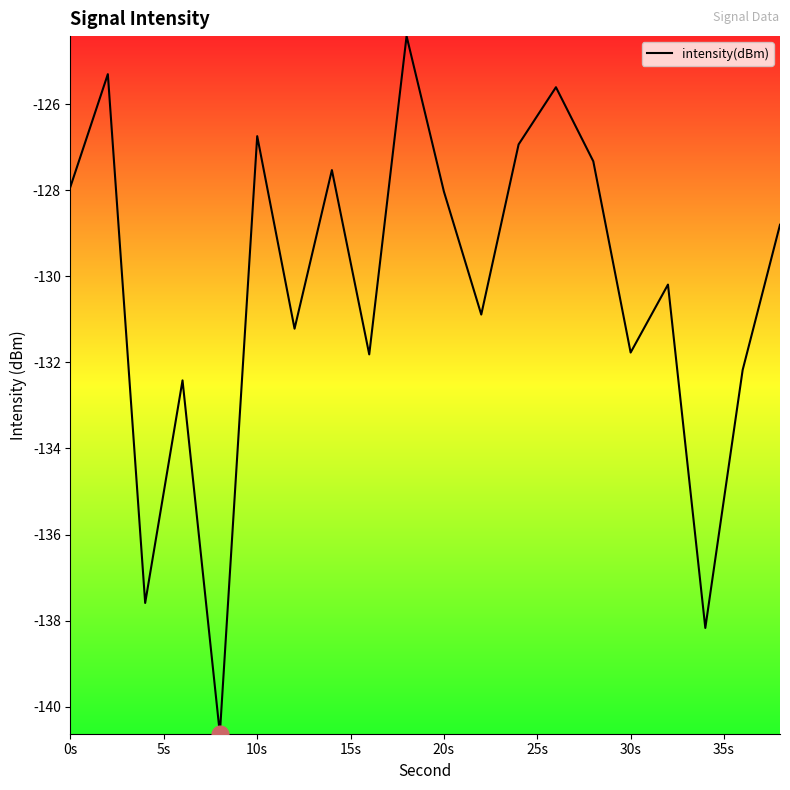

Reading left to right, transcribe all the data shown in this chart.

-127.9	-125.3	-137.6	-132.4	-140.6	-126.7	-131.2	-127.5	-131.8	-124.4	-128.0	-130.9	-126.9	-125.6	-127.3	-131.8	-130.2	-138.2	-132.2	-128.8